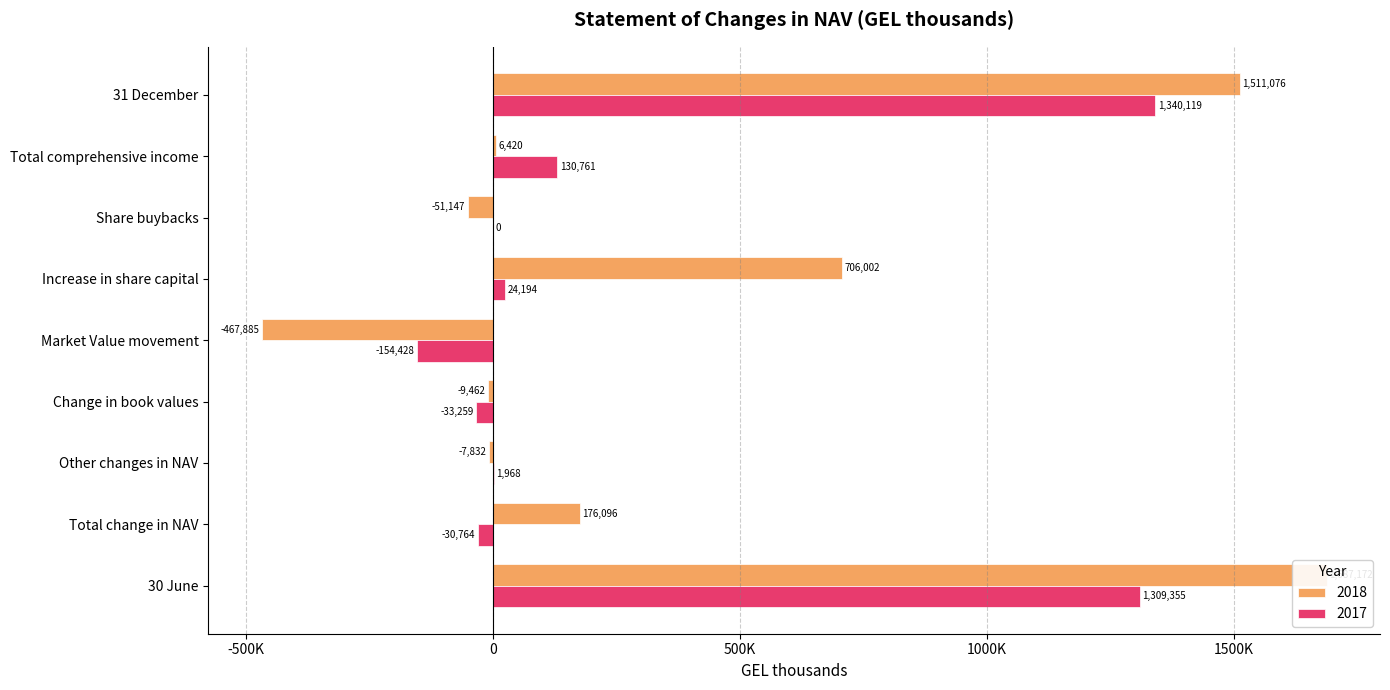

True or false: 2018 has a value of -74807 at Share buybacks.

False